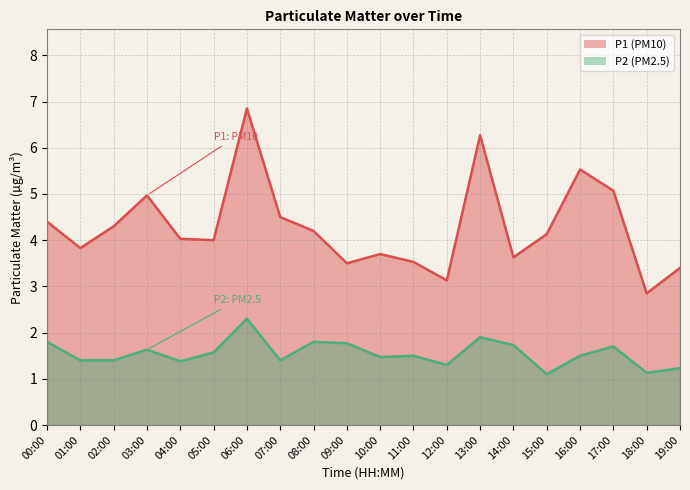

Which series has the largest total across all categories?

P1 line